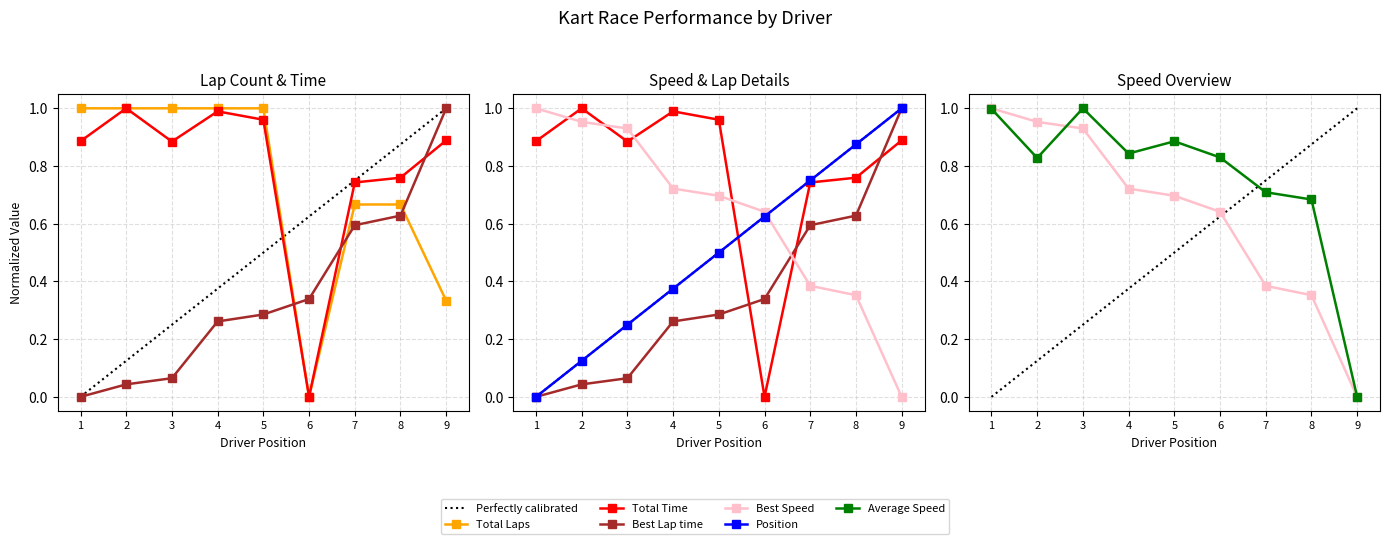

Which series has the widest spread of values?

Total Laps